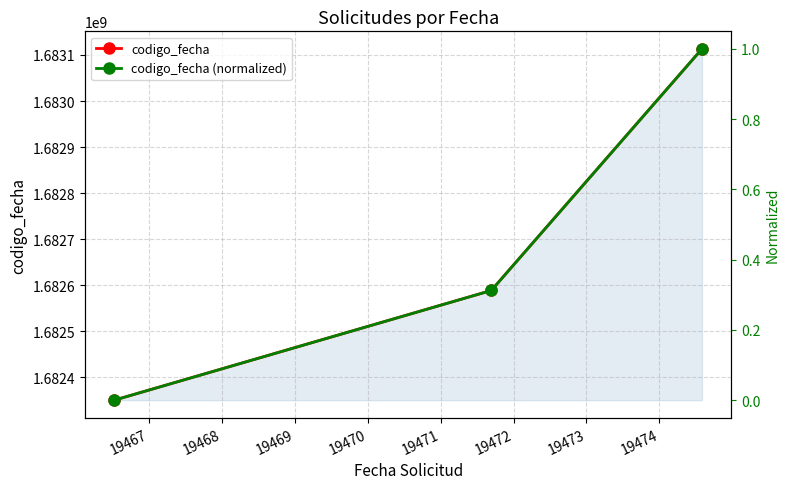

What is the average value of the codigo_fecha (normalized) series?

0.4